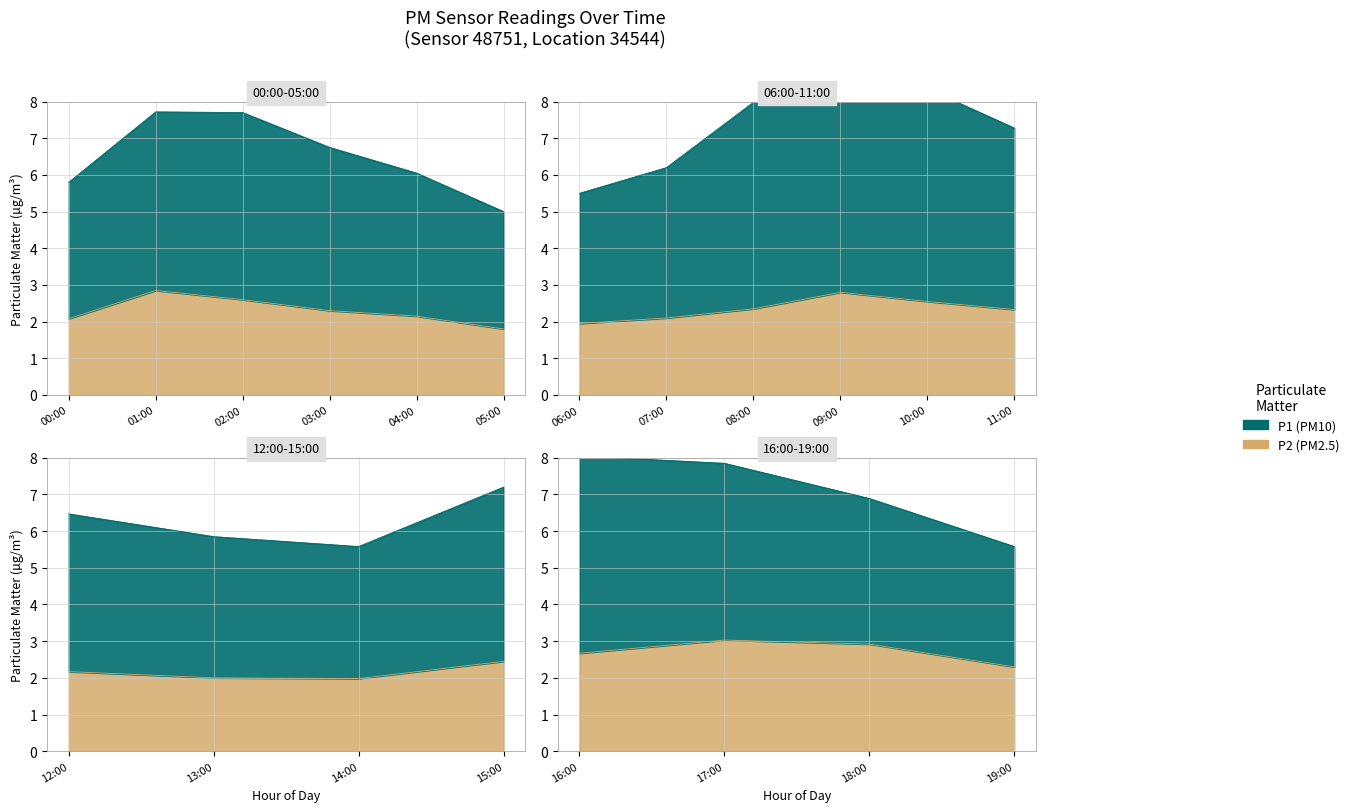

Count the number of data series in this chart.

2